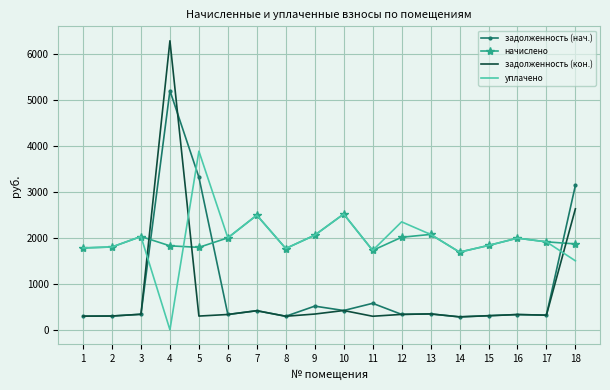

What is the total value across all series at 6?

4665.8